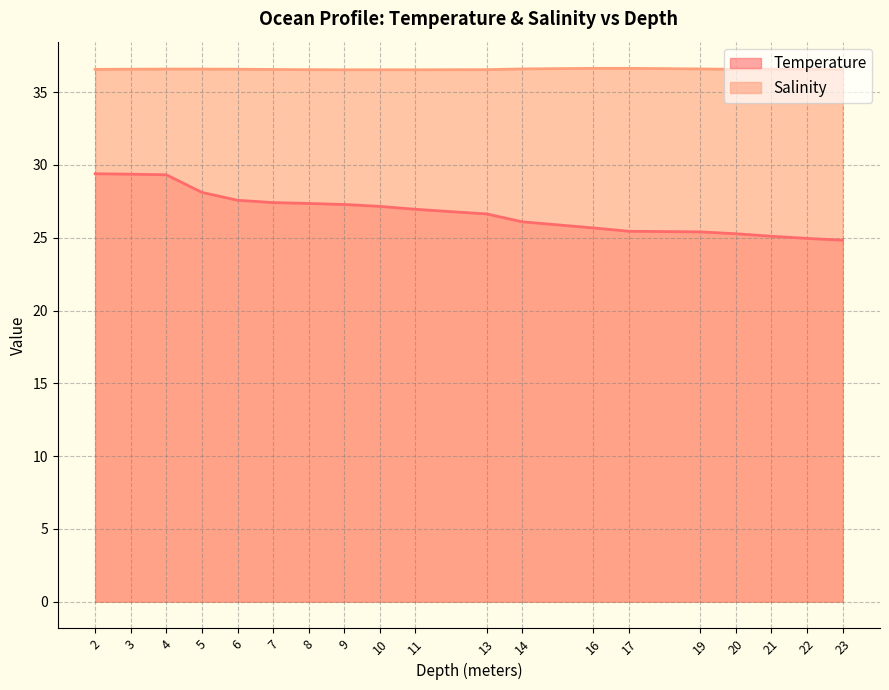

Which series has the largest total across all categories?

Salinity